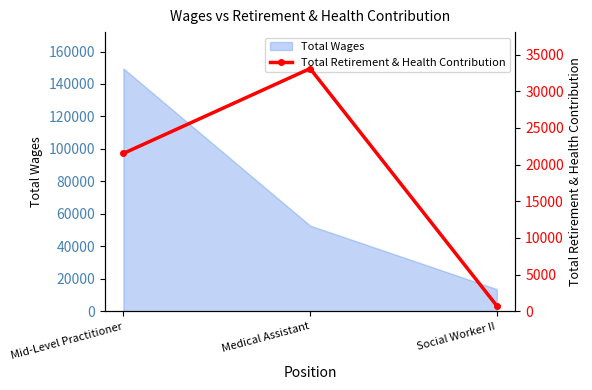

Which category has the lowest value across all series?

Social Worker II